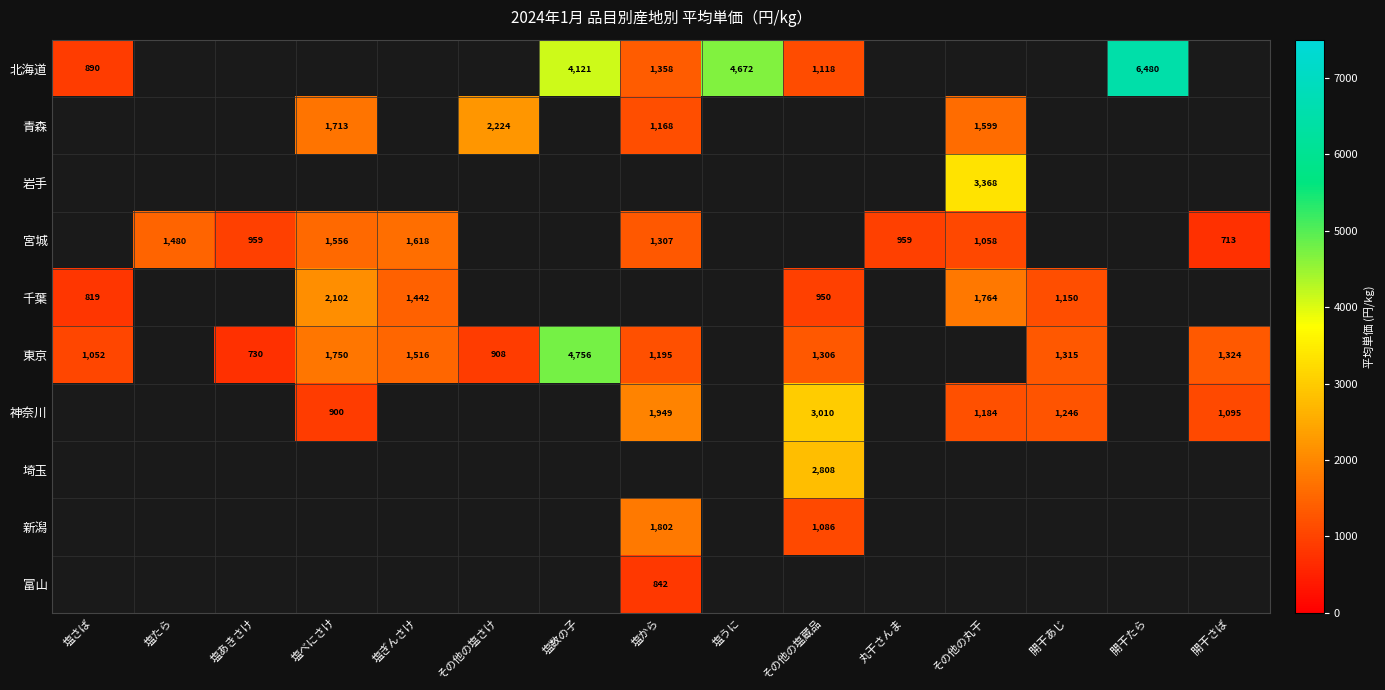

Which label corresponds to the largest value in the chart?

開干たら